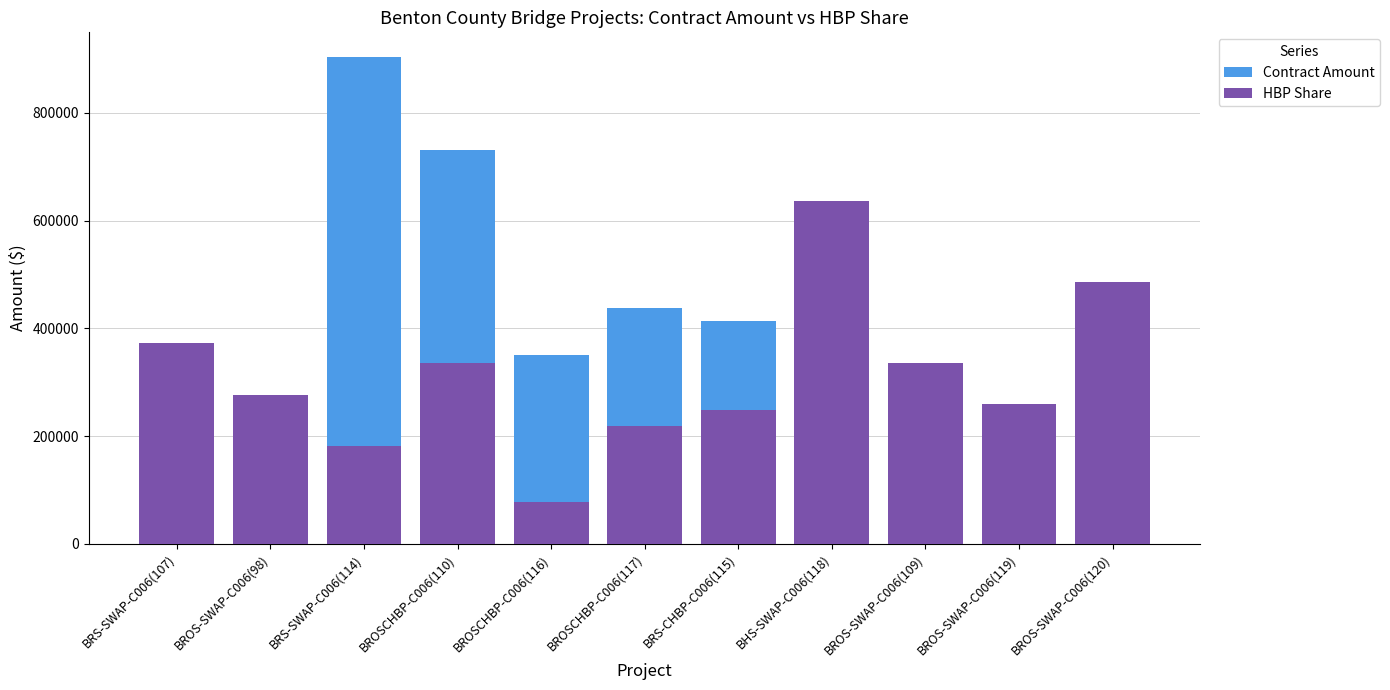

What is the difference between the maximum and minimum values in the Contract Amount series?

644695.8